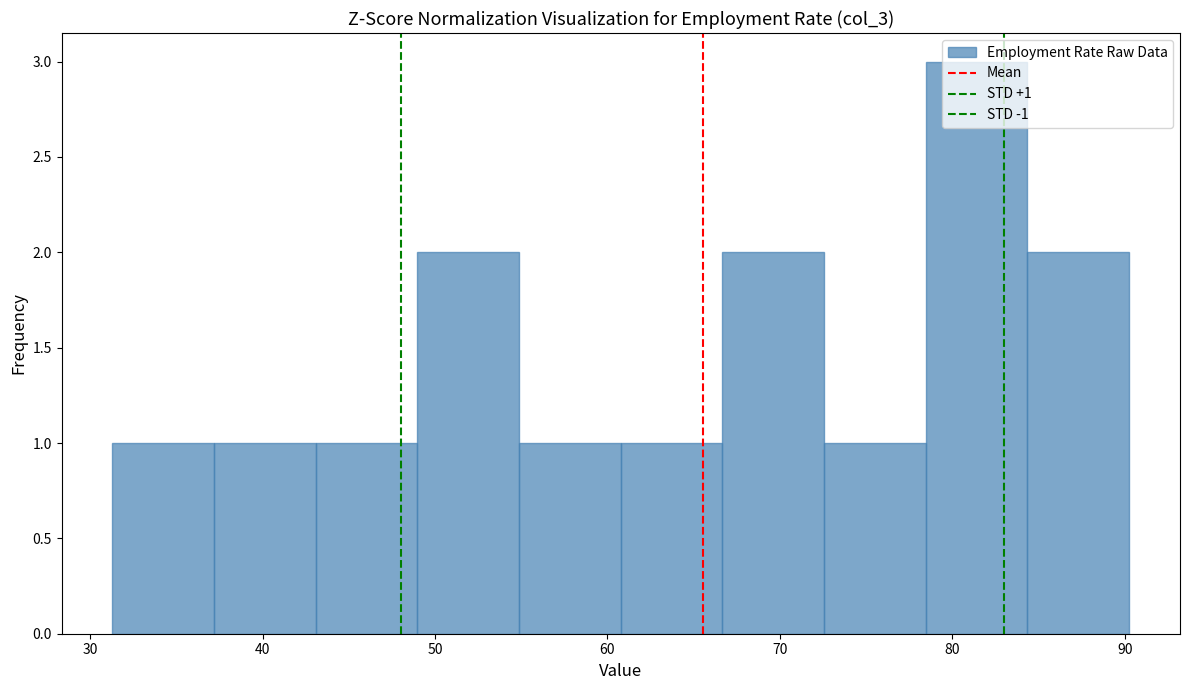

Which range on the x-axis has the tallest bar?

78 to 84